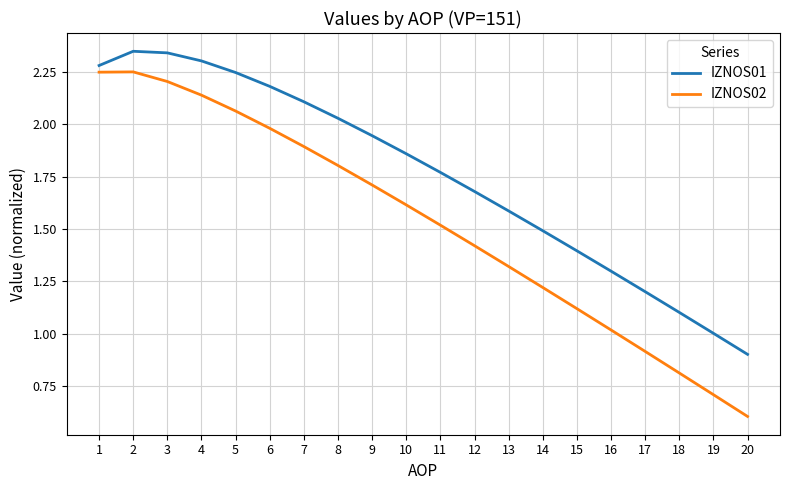

Where is IZNOS01 nearest to the value 1?

19